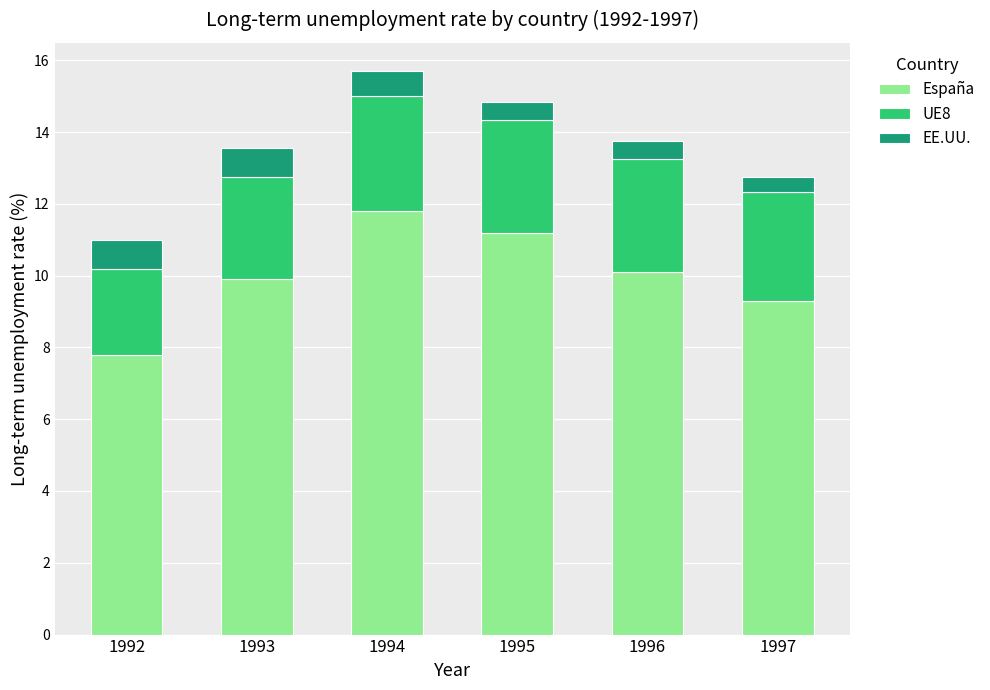

At which label does España first exceed 10?

1994